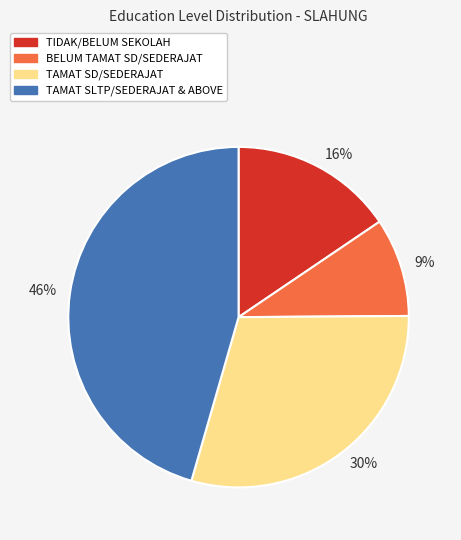

How many segments does this pie chart have?

4